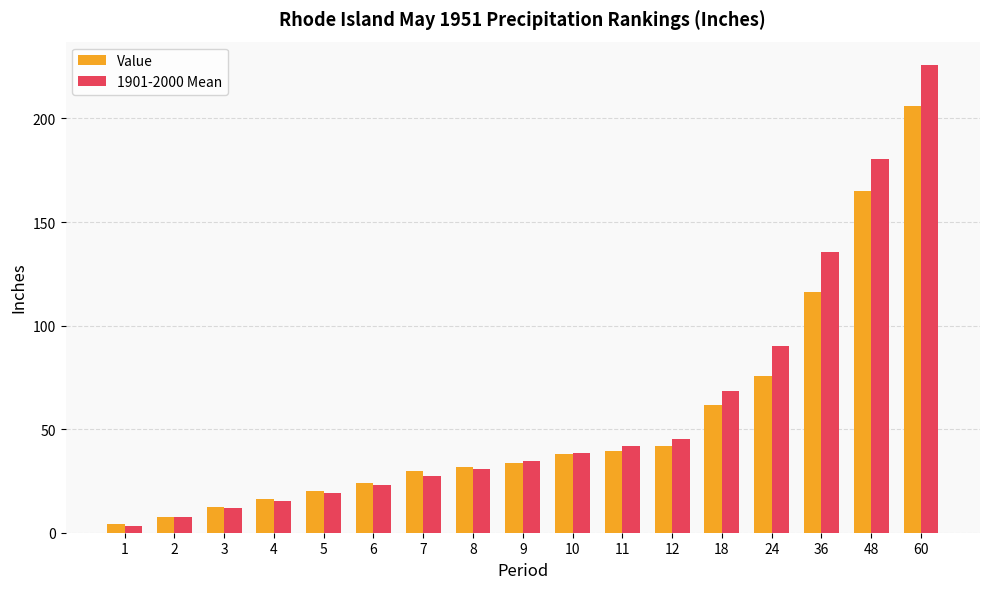

How many data points in Value are above 33?

9